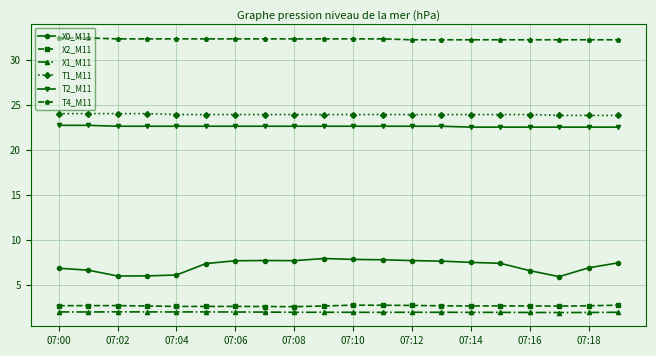

What is the sum of all X1_M11 values?

39.0